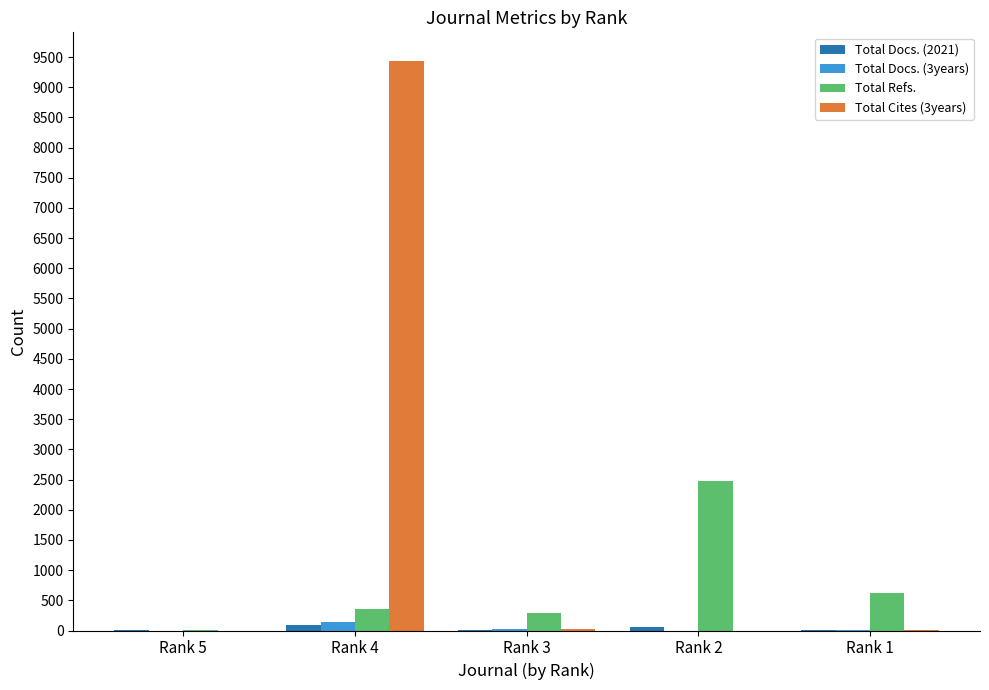

What is the maximum value shown in the chart?

9437